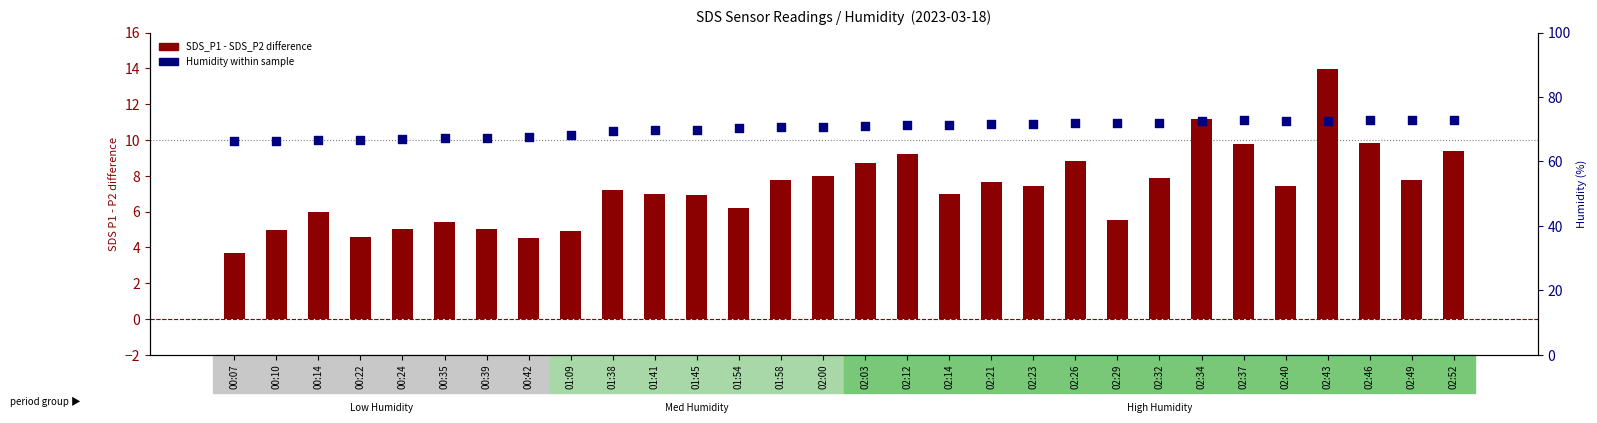

Which series reaches the maximum Y coordinate?

Humidity (%)